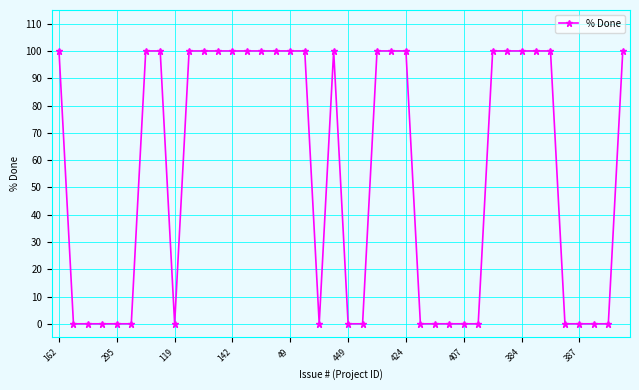

What is the sum of all values?

2200